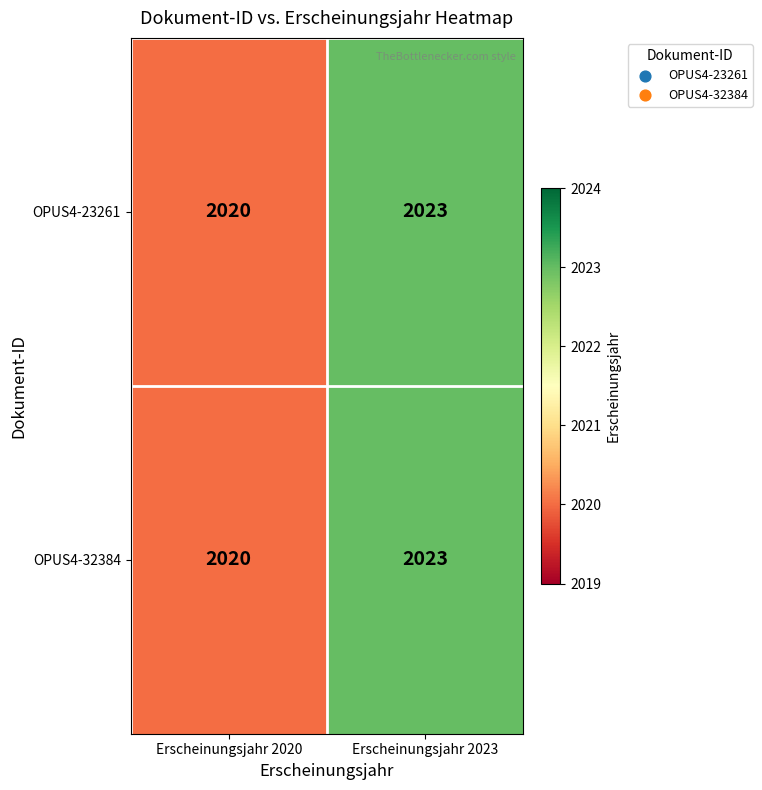

How many distinct data groups are displayed?

2